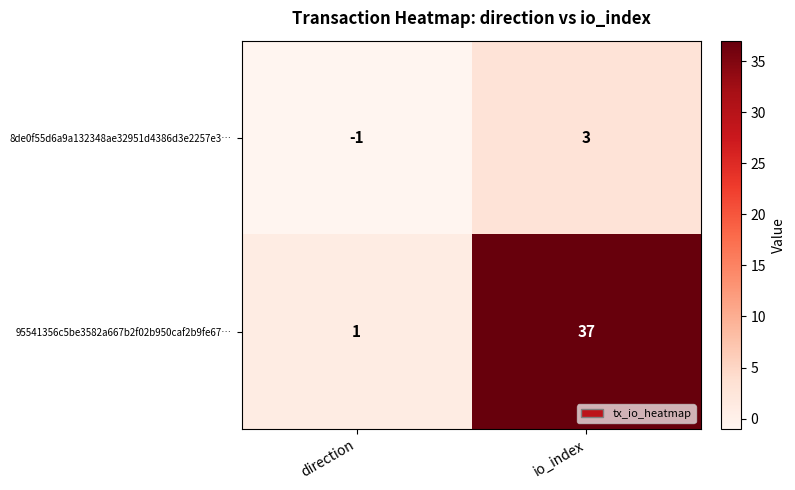

The value of 95541356c5be3582a667b2f02b950caf2b9fe67… at direction is 0. True or false?

False